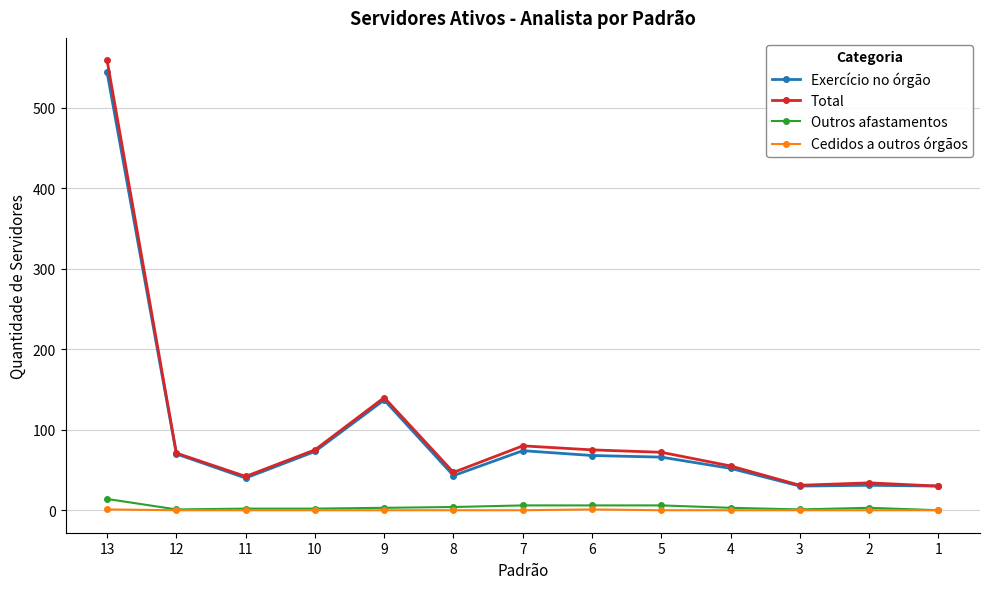

True or false: Total has a value of 18 at 11.

False